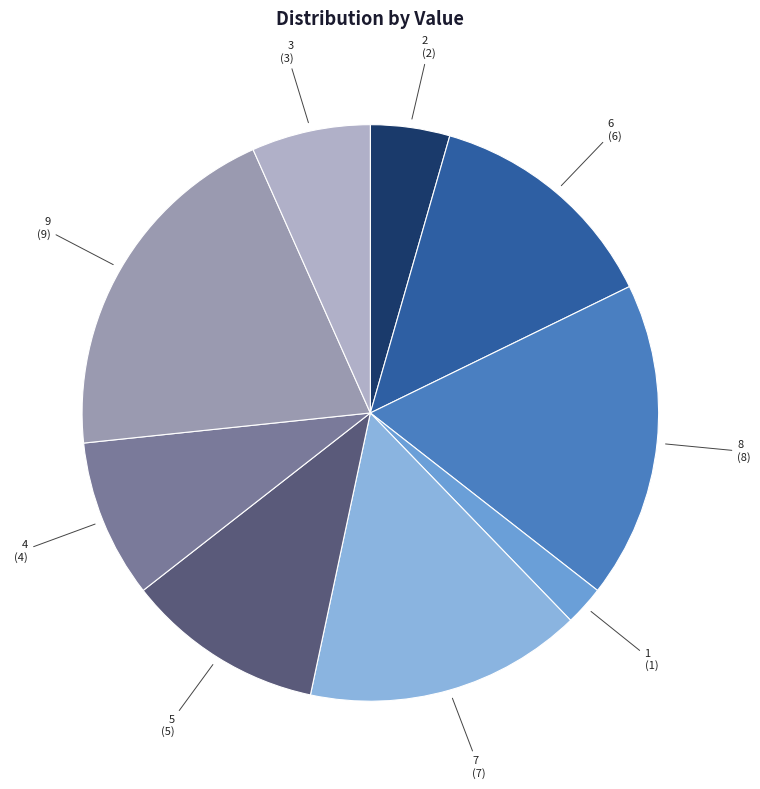

How many slices are in this pie chart?

9